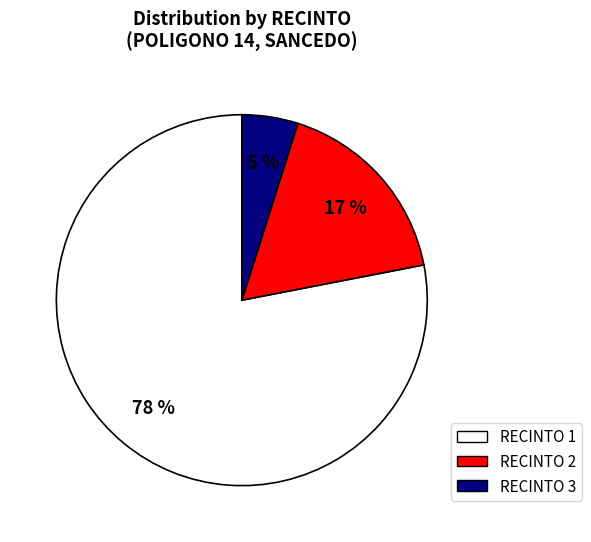

Is there a majority slice in this chart?

Yes